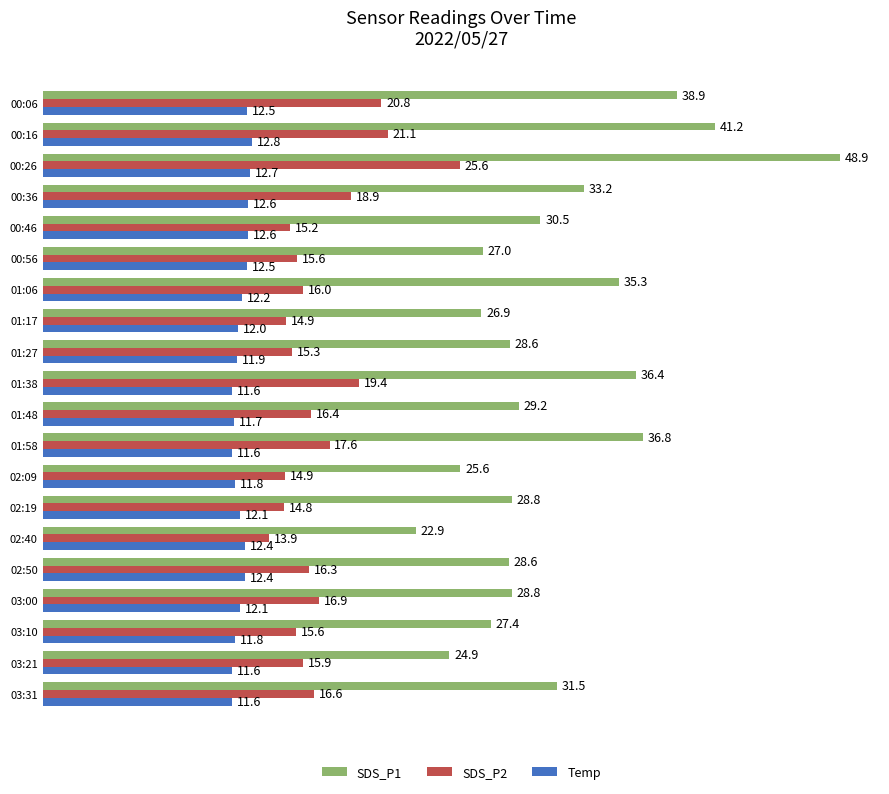

Count the number of categories in the chart.

20